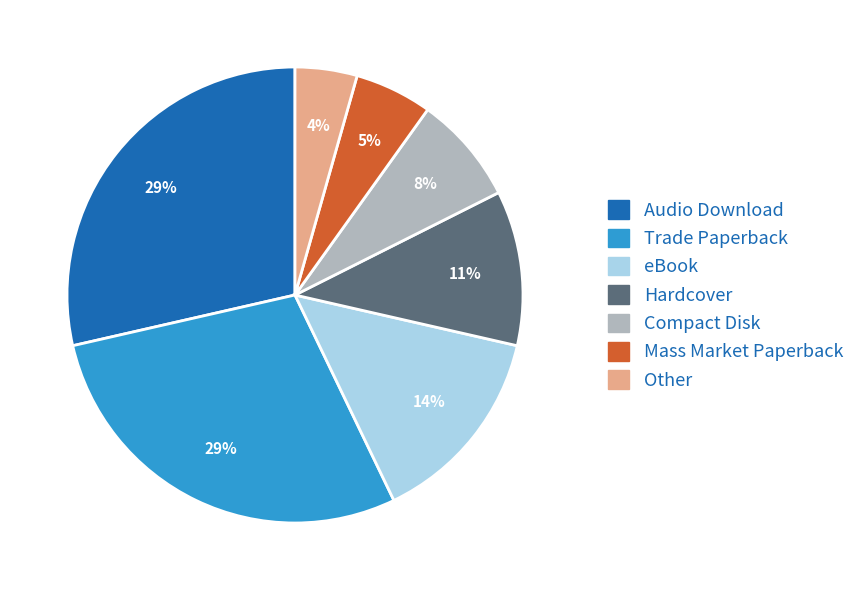

Combined, do Trade Paperback and Hardcover account for over 50%?

No